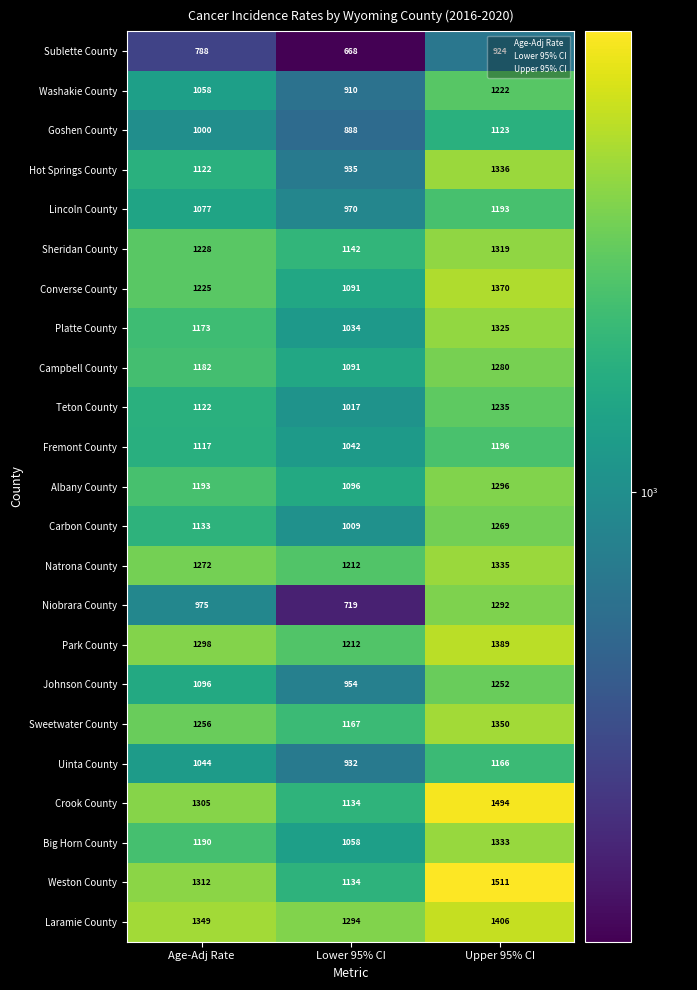

How many data points does each series have?

3